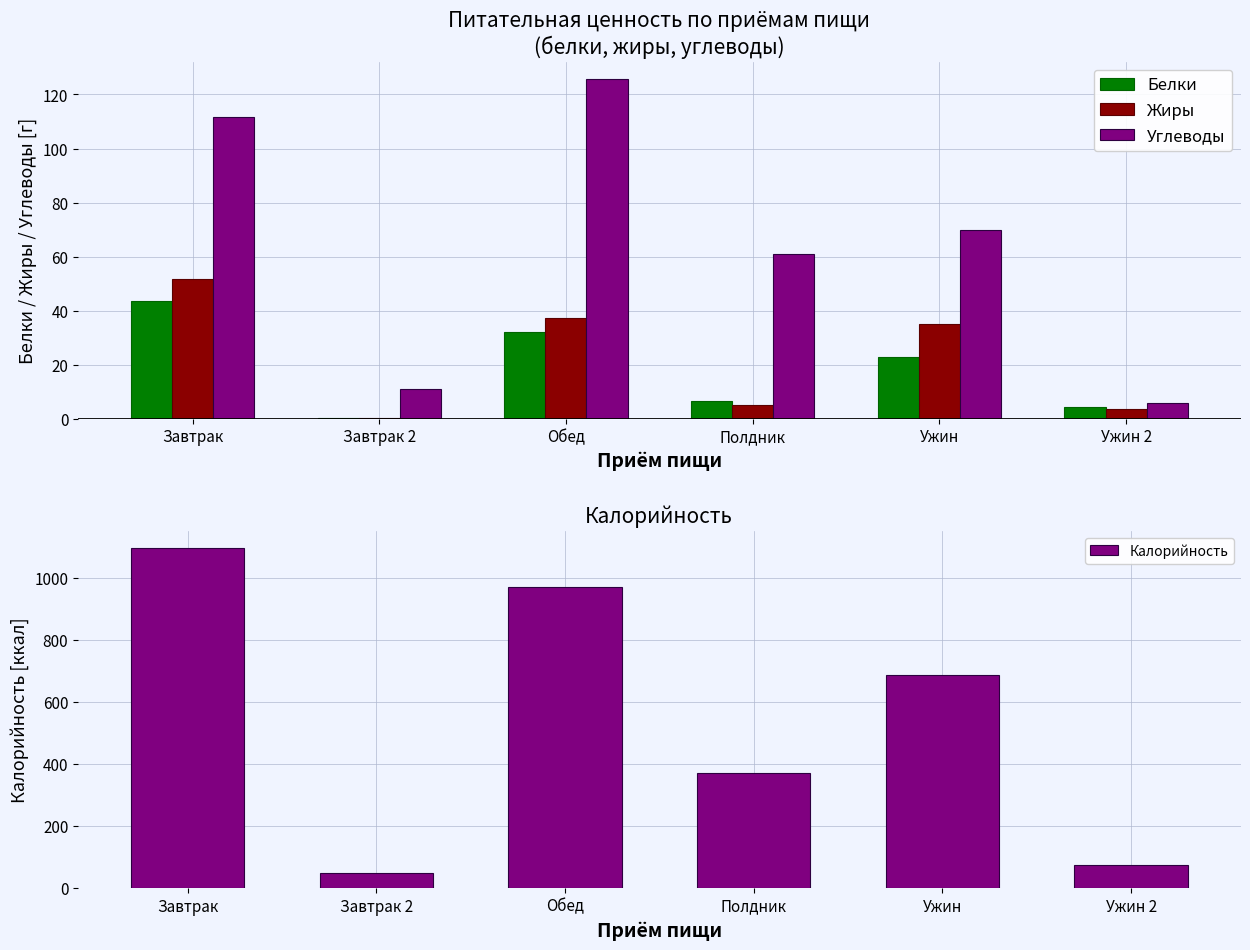

The Жиры series shows 20.9 at Завтрак. True or false?

False